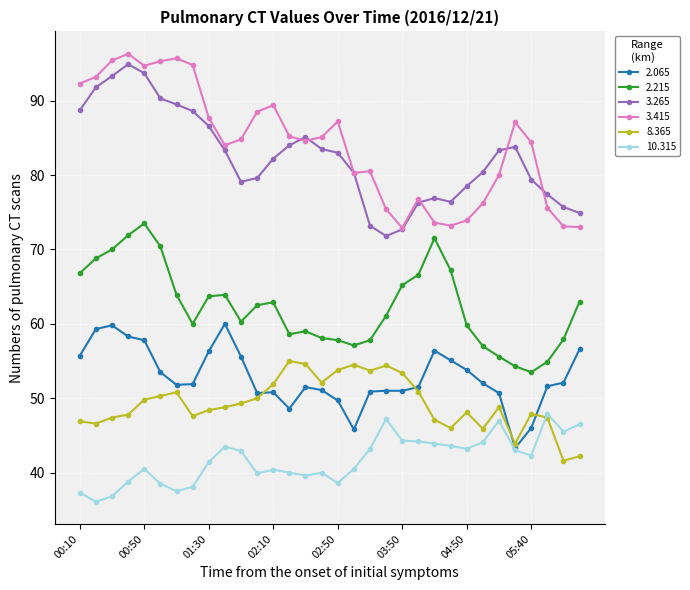

True or false: 2.215 and 3.265 intersect in this chart.

False